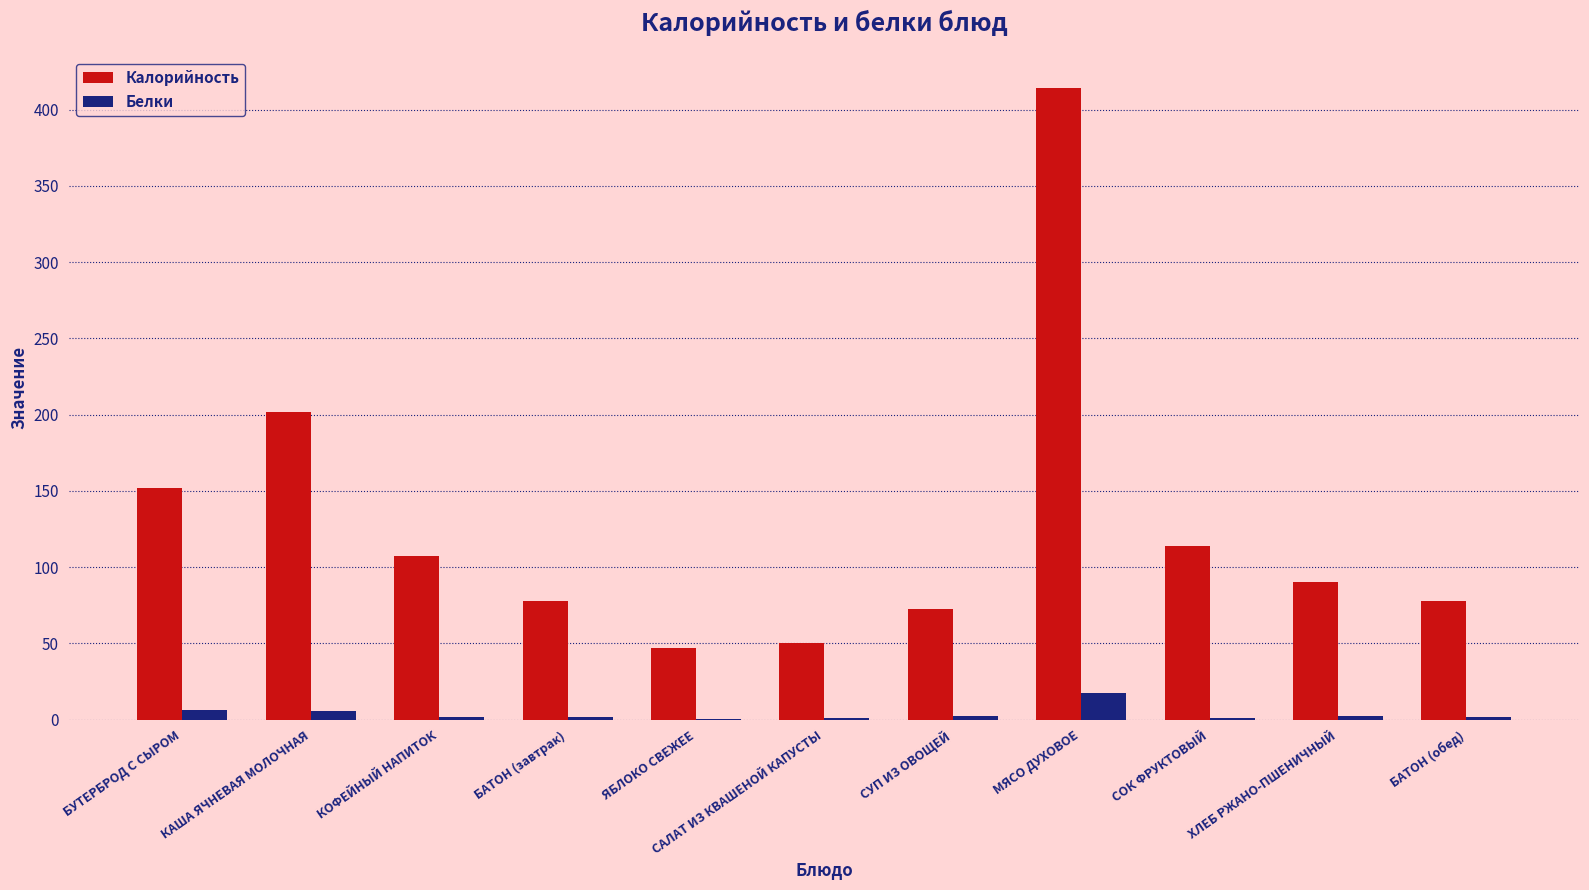

Is it true that Калорийность equals 72.8 at СУП ИЗ ОВОЩЕЙ?

True